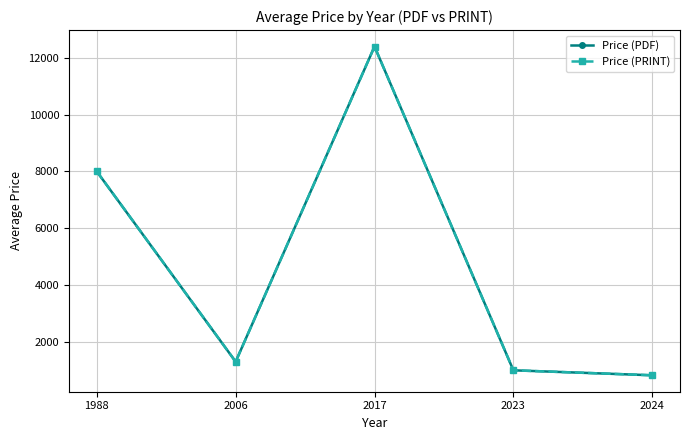

Does the chart have visible grid lines?

Yes